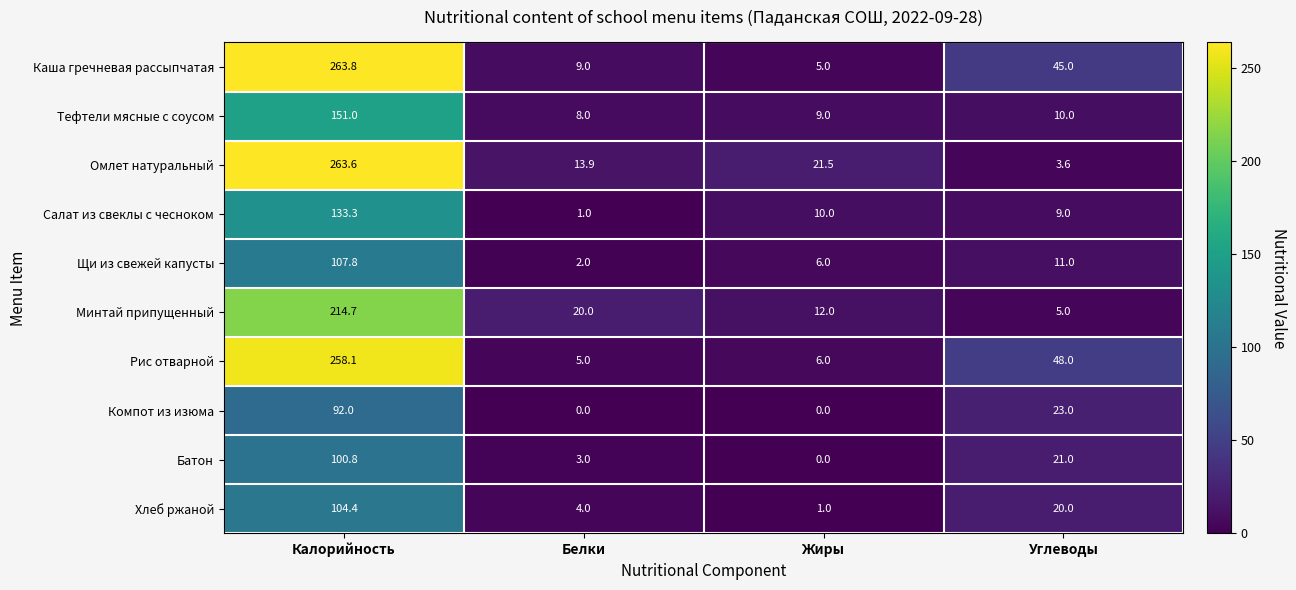

Count the number of categories in the chart.

4